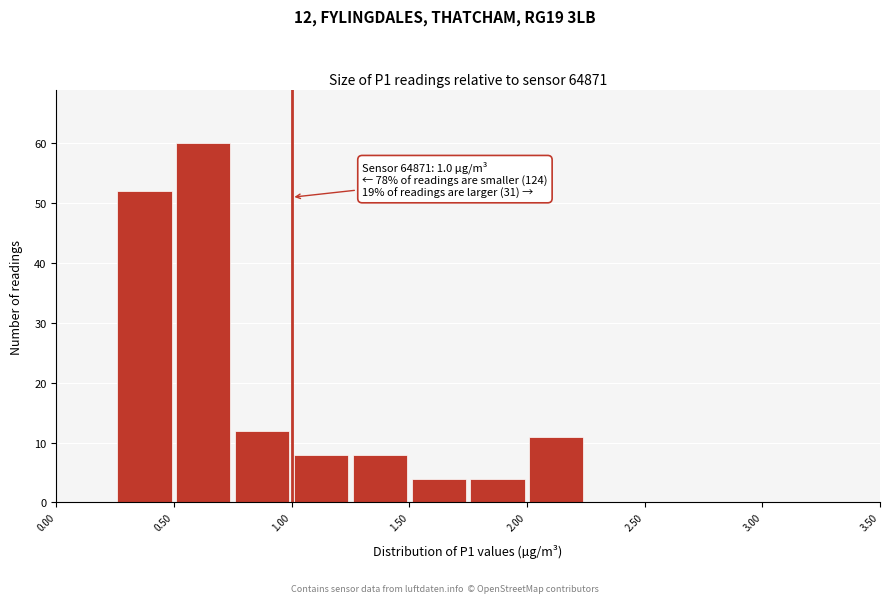

Over which range of the x-axis is the bar tallest?

0.50 to 0.75